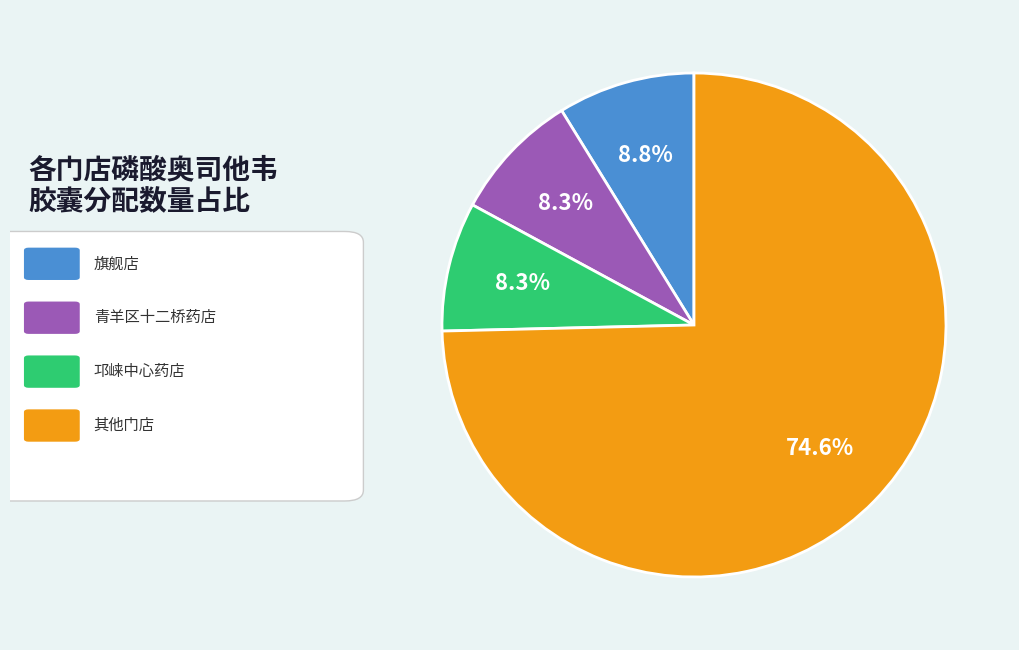

Is there a majority slice in this chart?

Yes